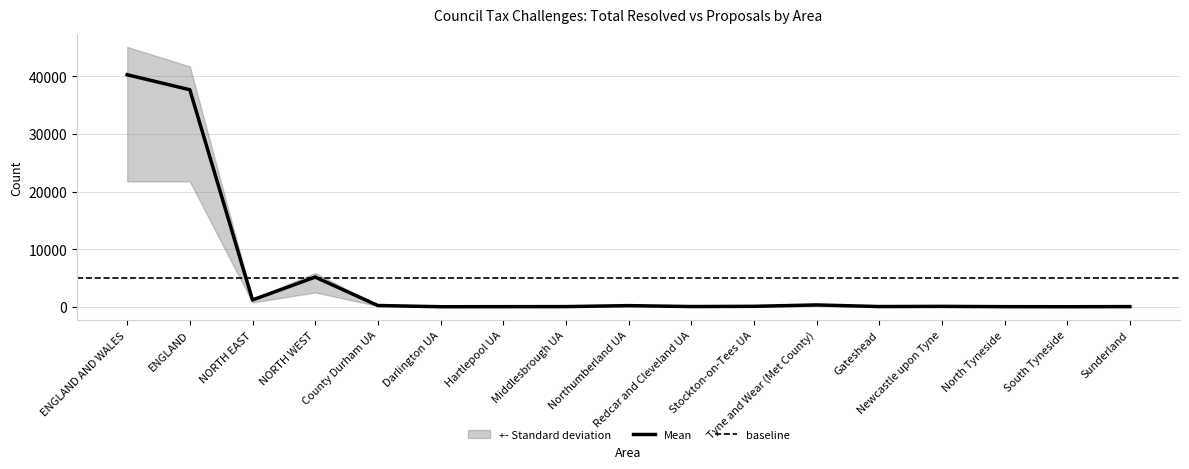

What is the difference between the second highest and minimum values?

37610